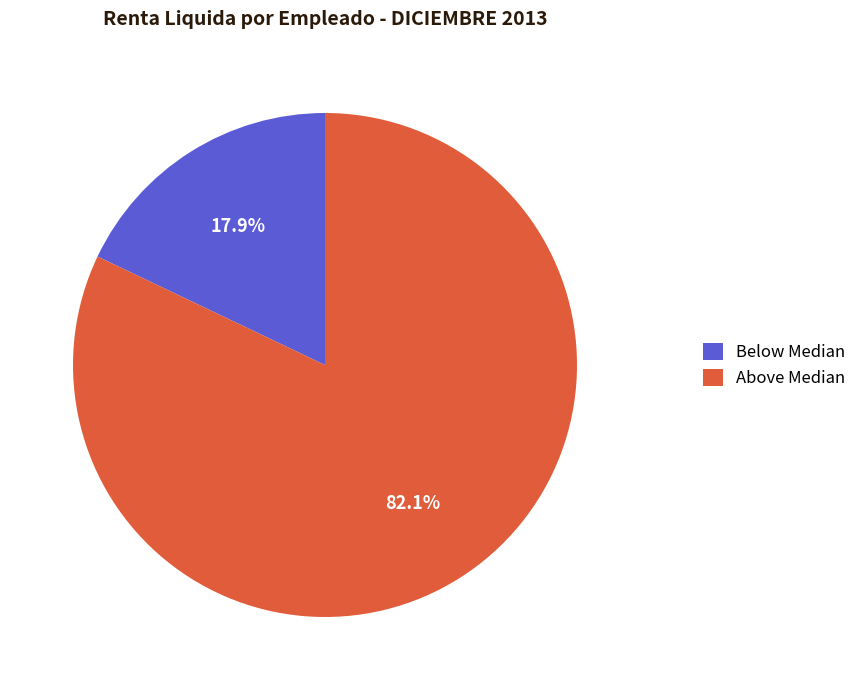

What is the ratio of the value at Above Median to the value at Below Median?

4.6